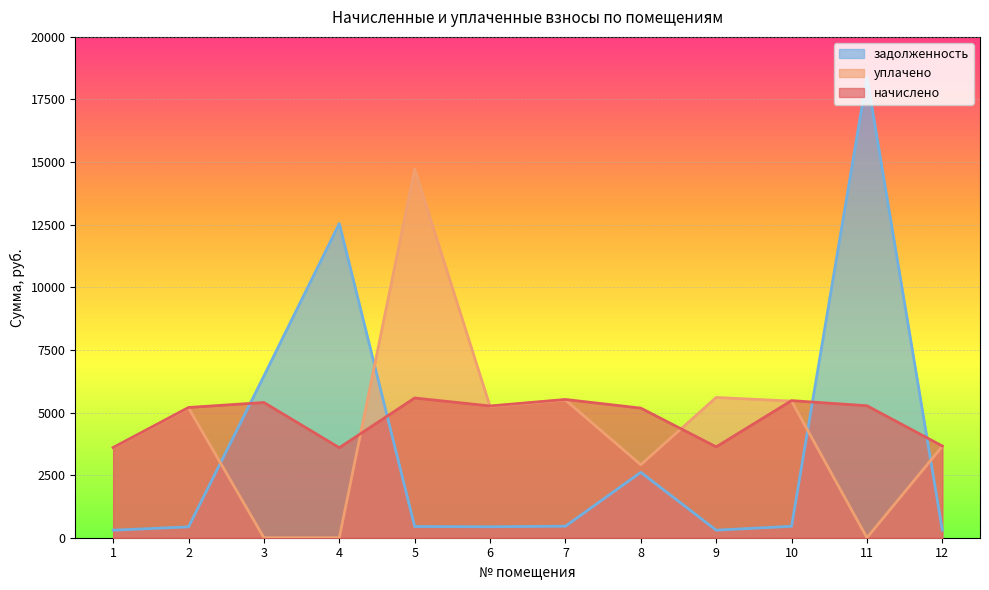

Where do задолженность and уплачено first cross each other?

2 and 3